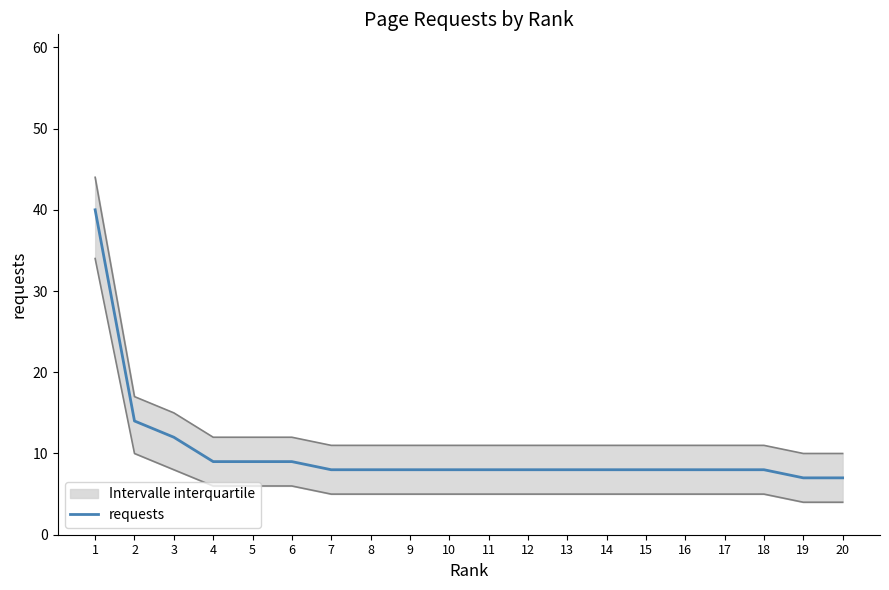

Reading right to left, extract all data points from this chart.

7	7	8	8	8	8	8	8	8	8	8	8	8	8	9	9	9	12	14	40